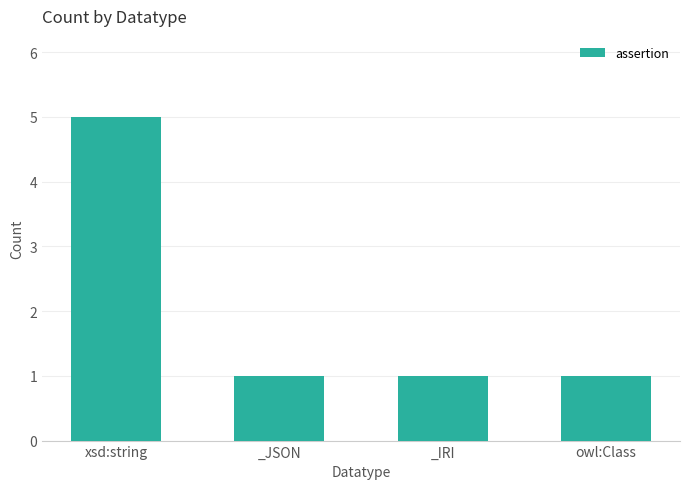

Approximately how many times larger is the value at _JSON compared to _IRI?

1.0